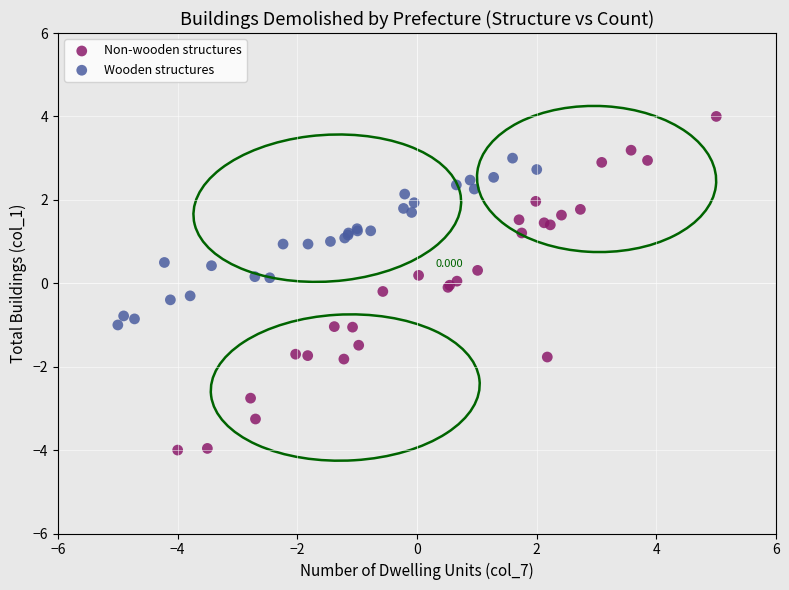

Which series reaches the minimum Y coordinate?

Non-wooden structures